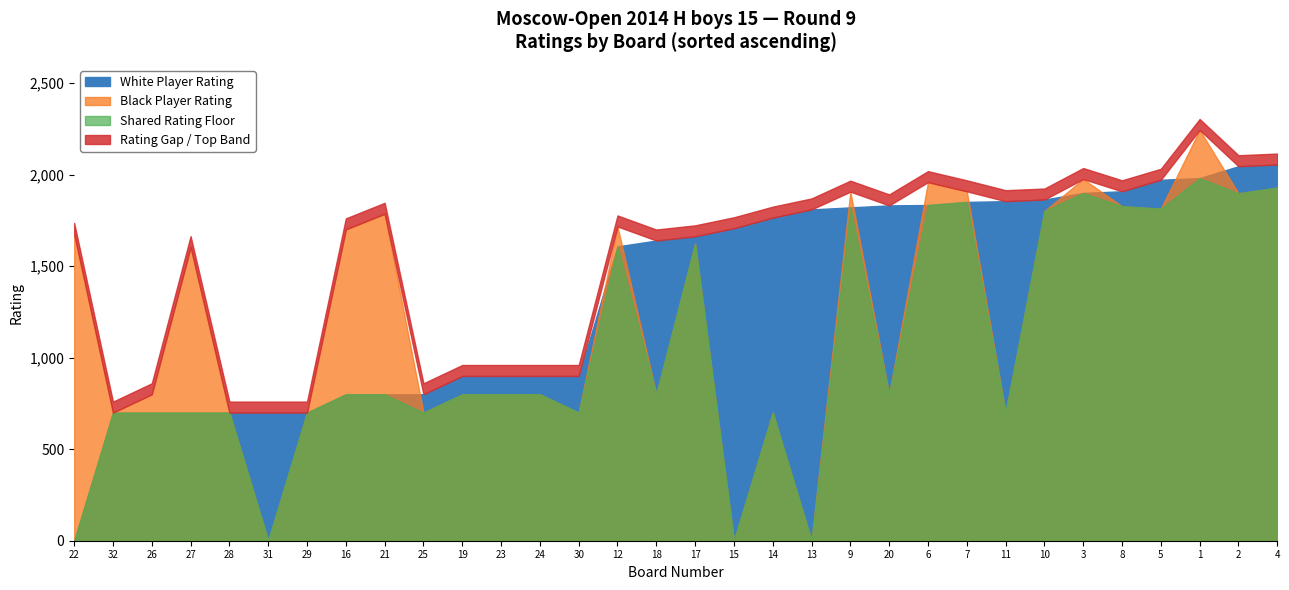

How many values in the Opponent Rating (White) series exceed 1663?

15